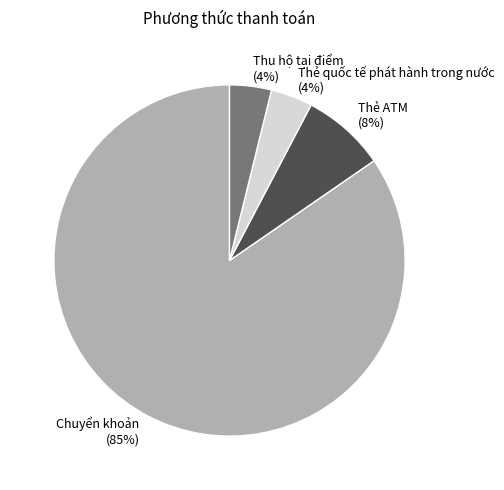

Which category has the biggest portion of the pie?

Chuyển khoản